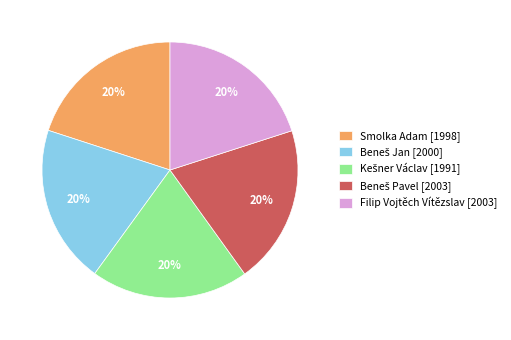

Is there a majority slice in this chart?

No